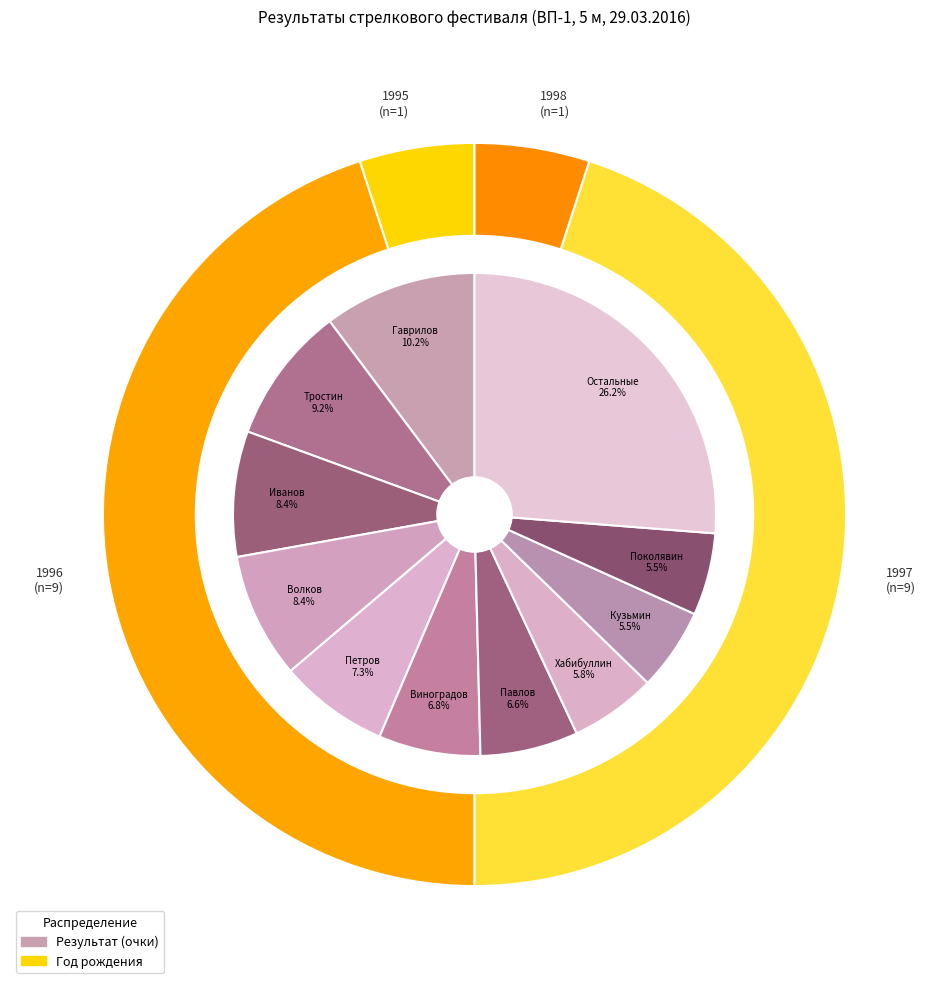

What is the ratio of the value at Поколявин Илья to the value at Чертов Глеб?

2.1